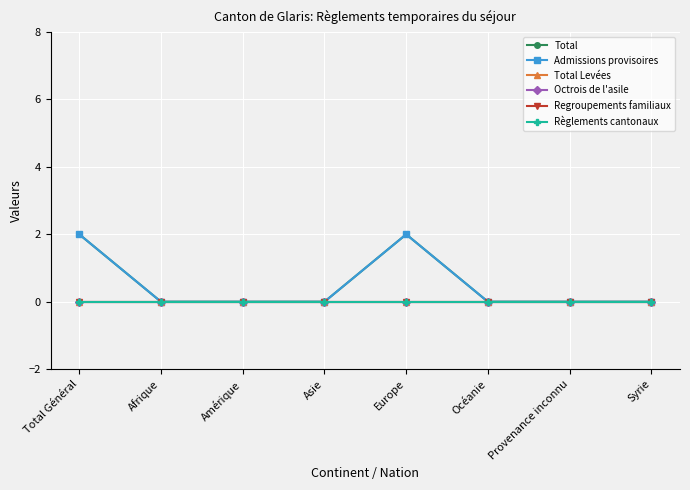

True or false: Regroupements familiaux and Total cross at least once.

False